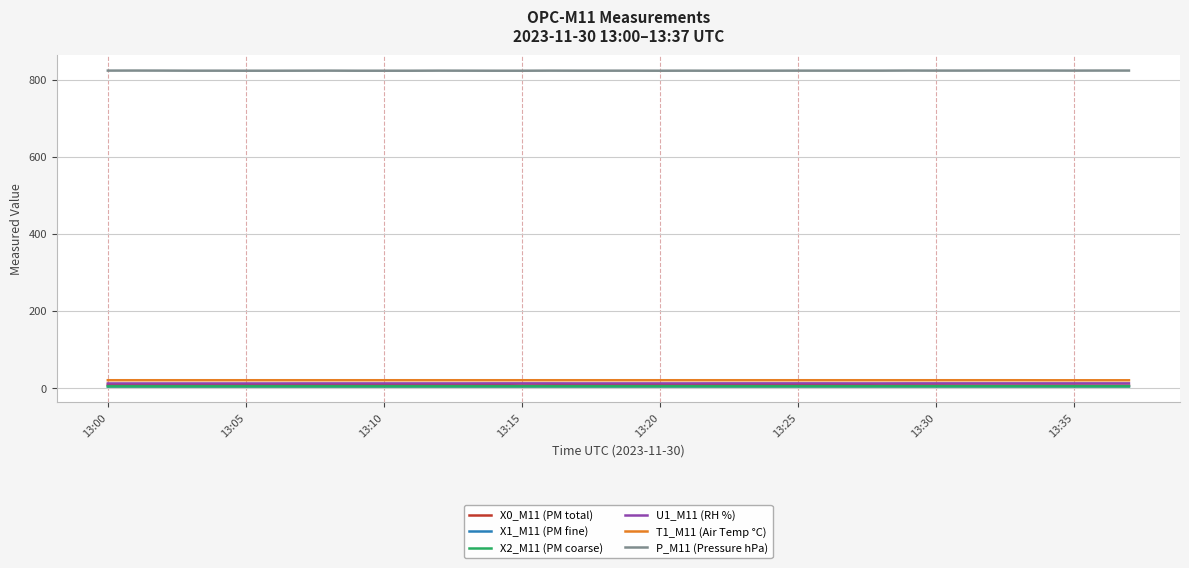

True or false: T1_M11 (Air Temp °C) and X0_M11 (PM total) cross at least once.

False